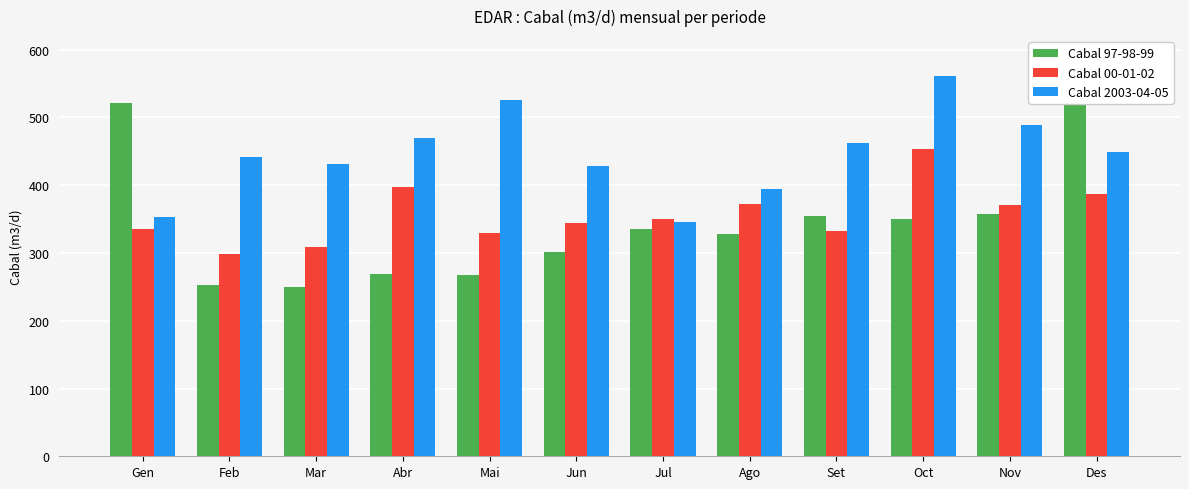

What is the difference between the maximum and minimum values in the Cabal 2003-04-05 series?

216.0